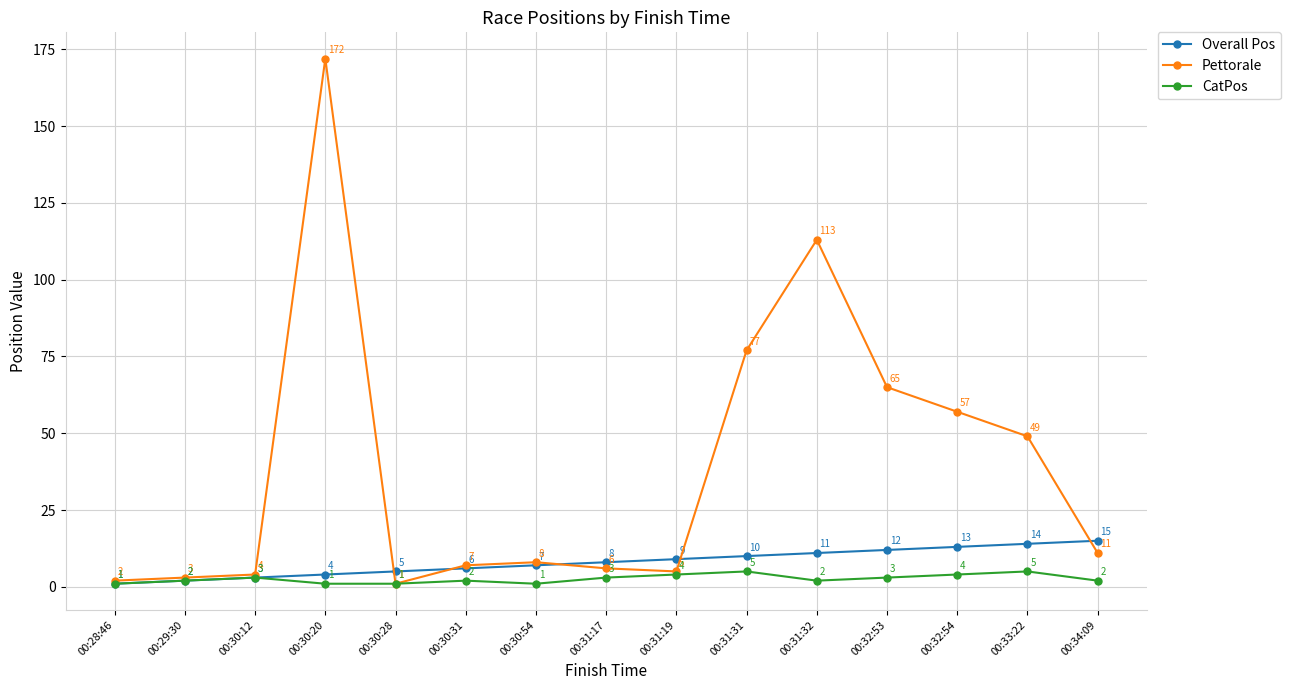

What is the difference between the highest and lowest values at 00:33:22?

44